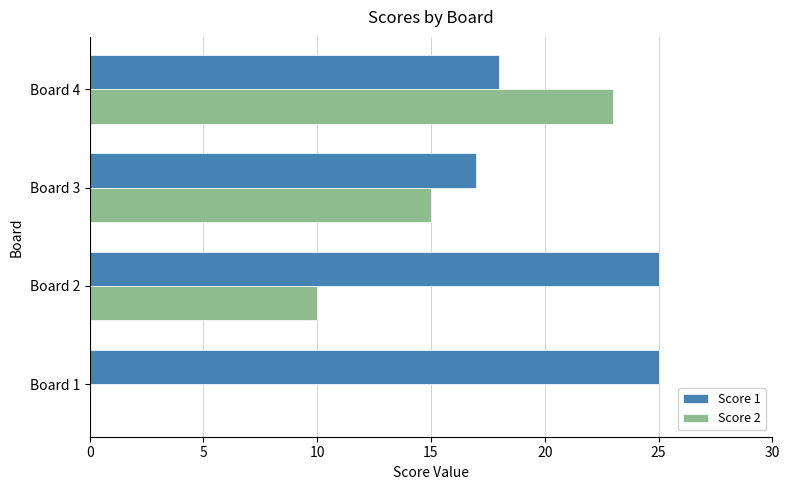

Count the number of data series in this chart.

2